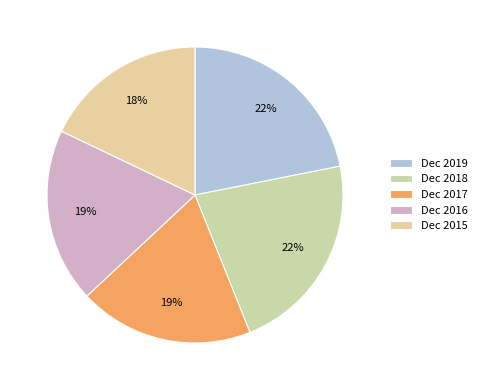

Which has a higher value, Dec 2016 or Dec 2019?

Dec 2019